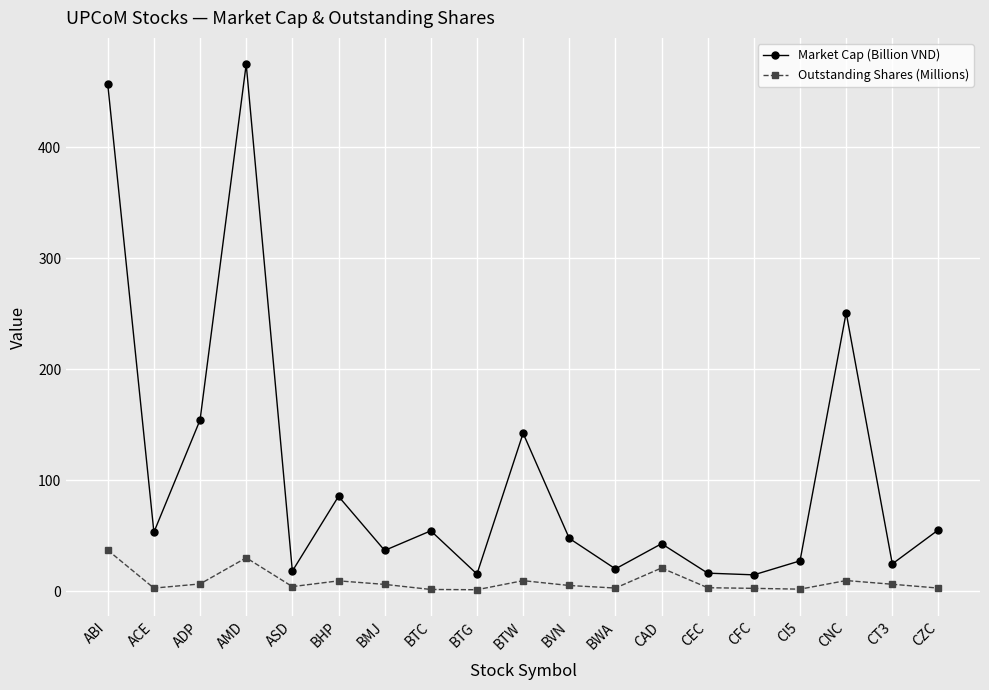

True or false: Market Cap (Billion VND) and Outstanding Shares (Millions) cross at least once.

False